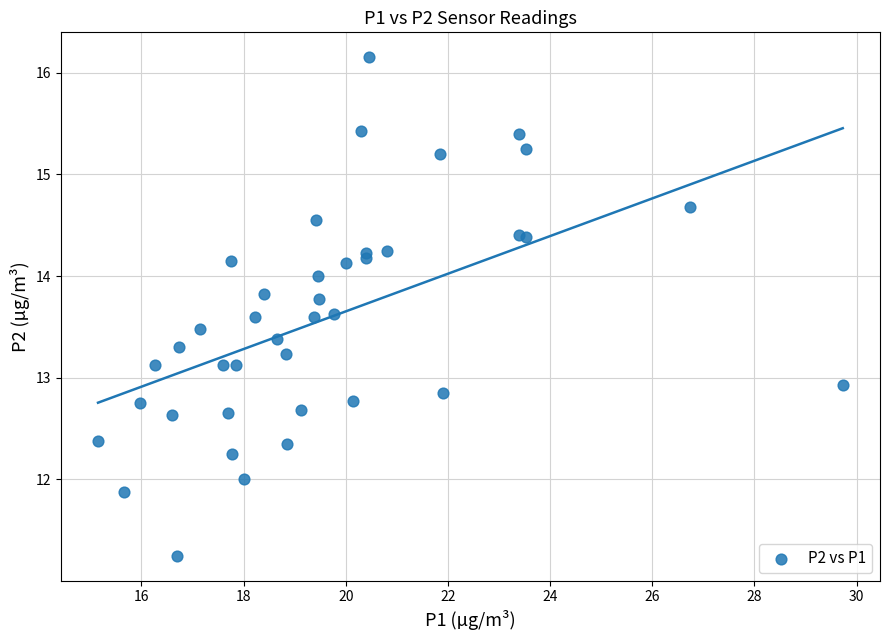

What Y value in the scatter plot is closest to 13?

12.9